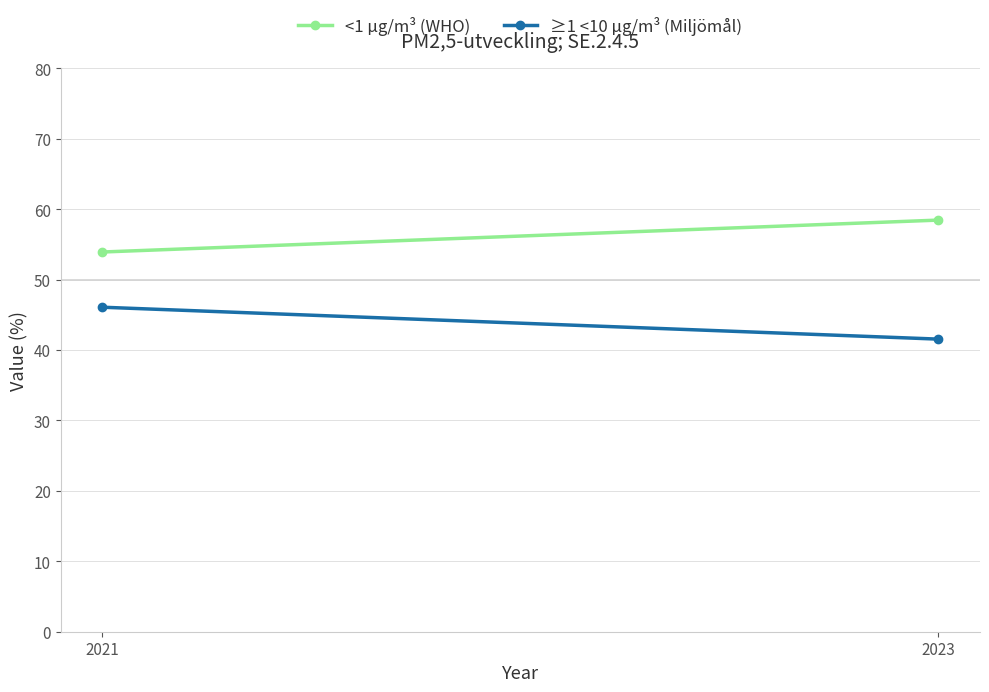

Which series has the largest total across all categories?

<1 µg/m³ (WHO)